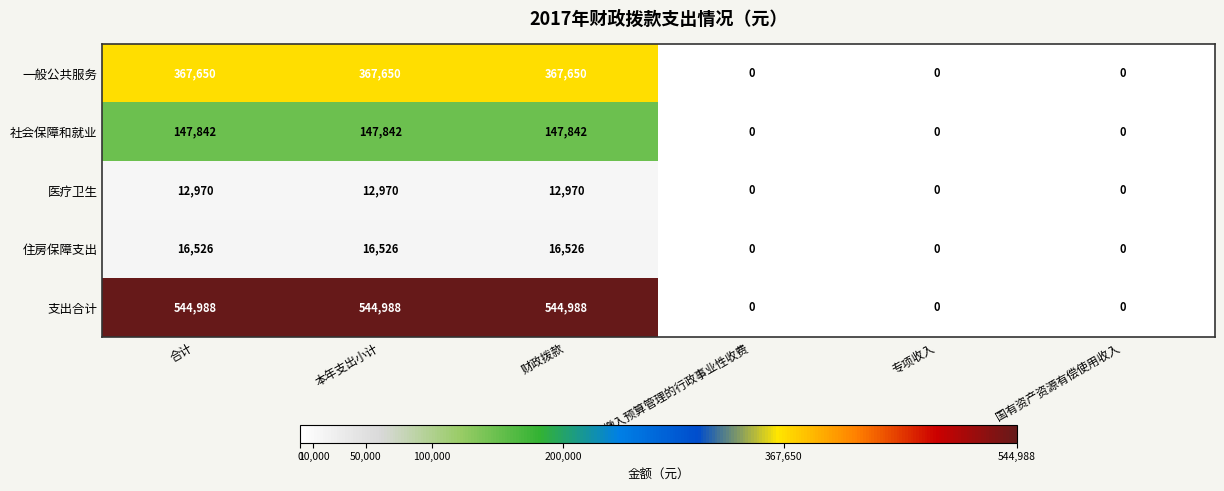

Rank the series by their maximum value, from lowest to highest.

医疗卫生, 住房保障支出, 社会保障和就业, 一般公共服务, 支出合计